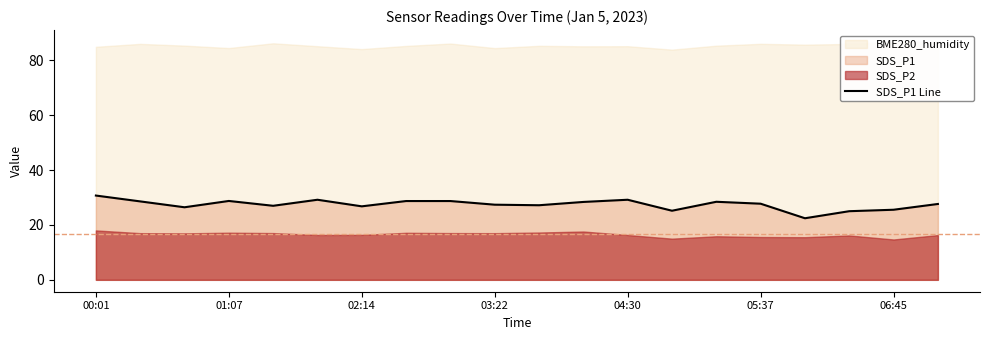

The value at 01:07 is 12.7. True or false?

False